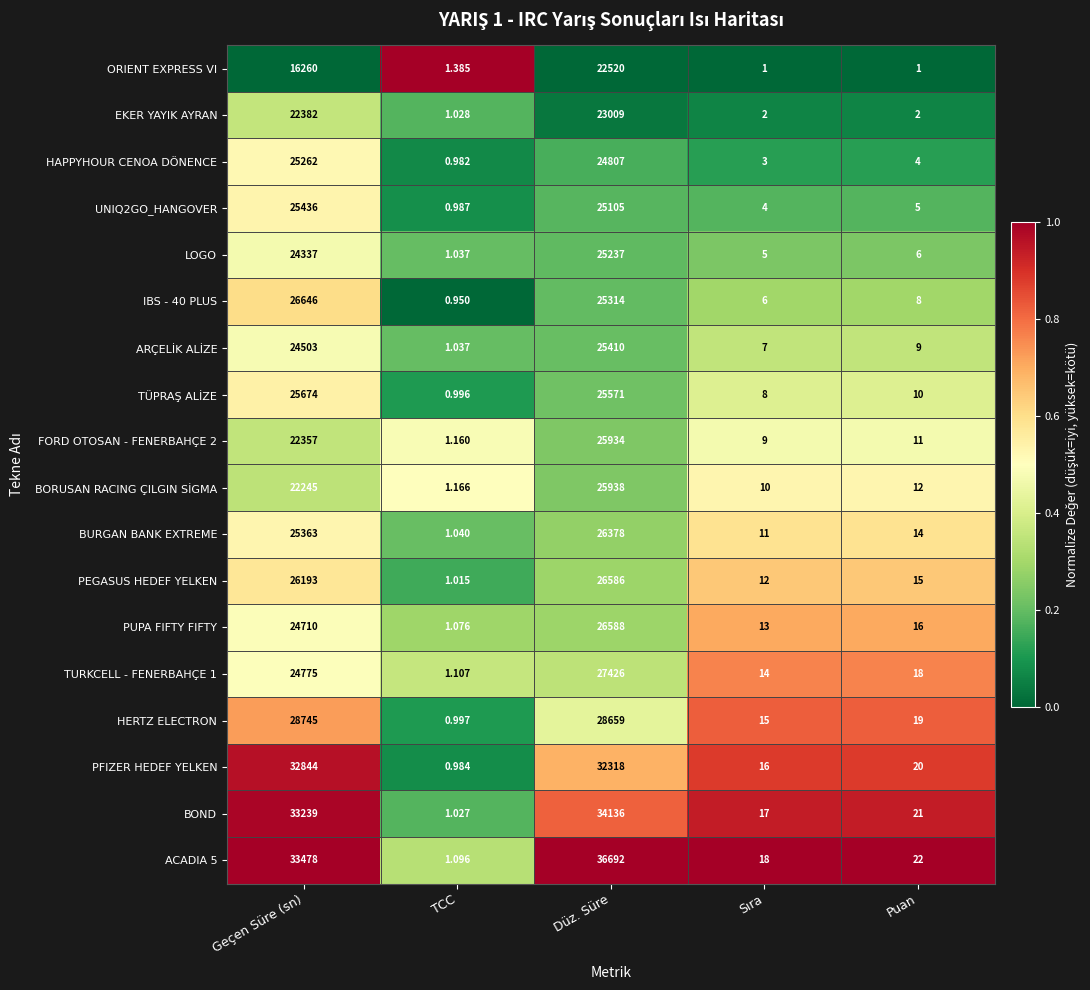

At which category is the sum across all series the highest?

Düz. Süre